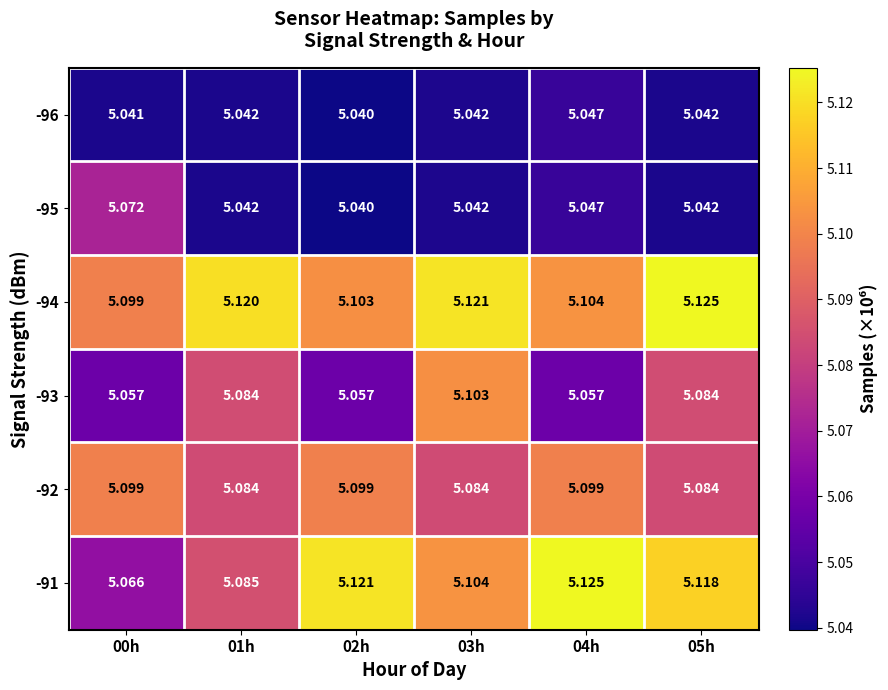

What is the total value across all series at 02h?

30.5